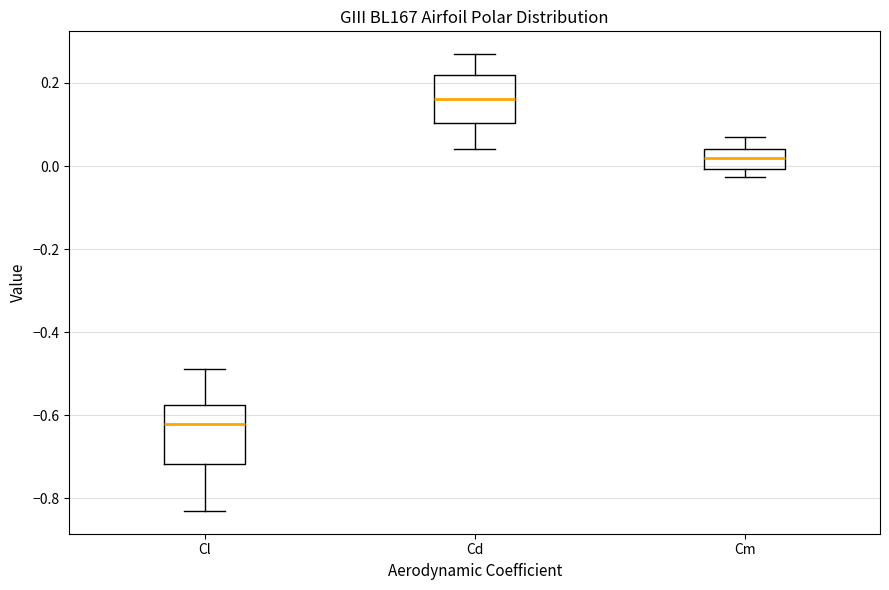

Which box is the tallest, from its lower edge to its upper edge?

Cl